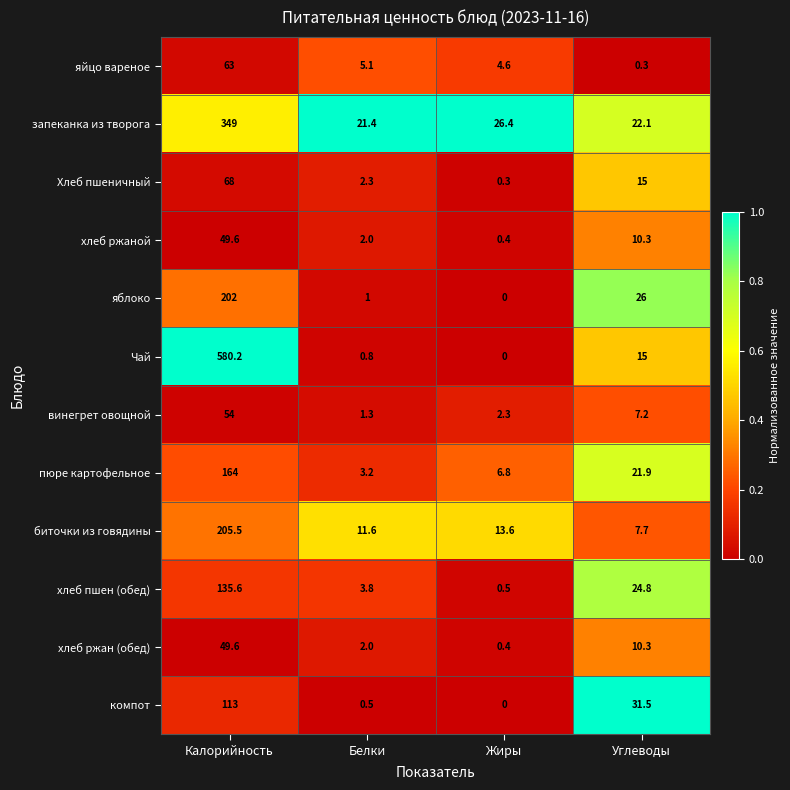

Which series has the largest range (max minus min)?

Чай